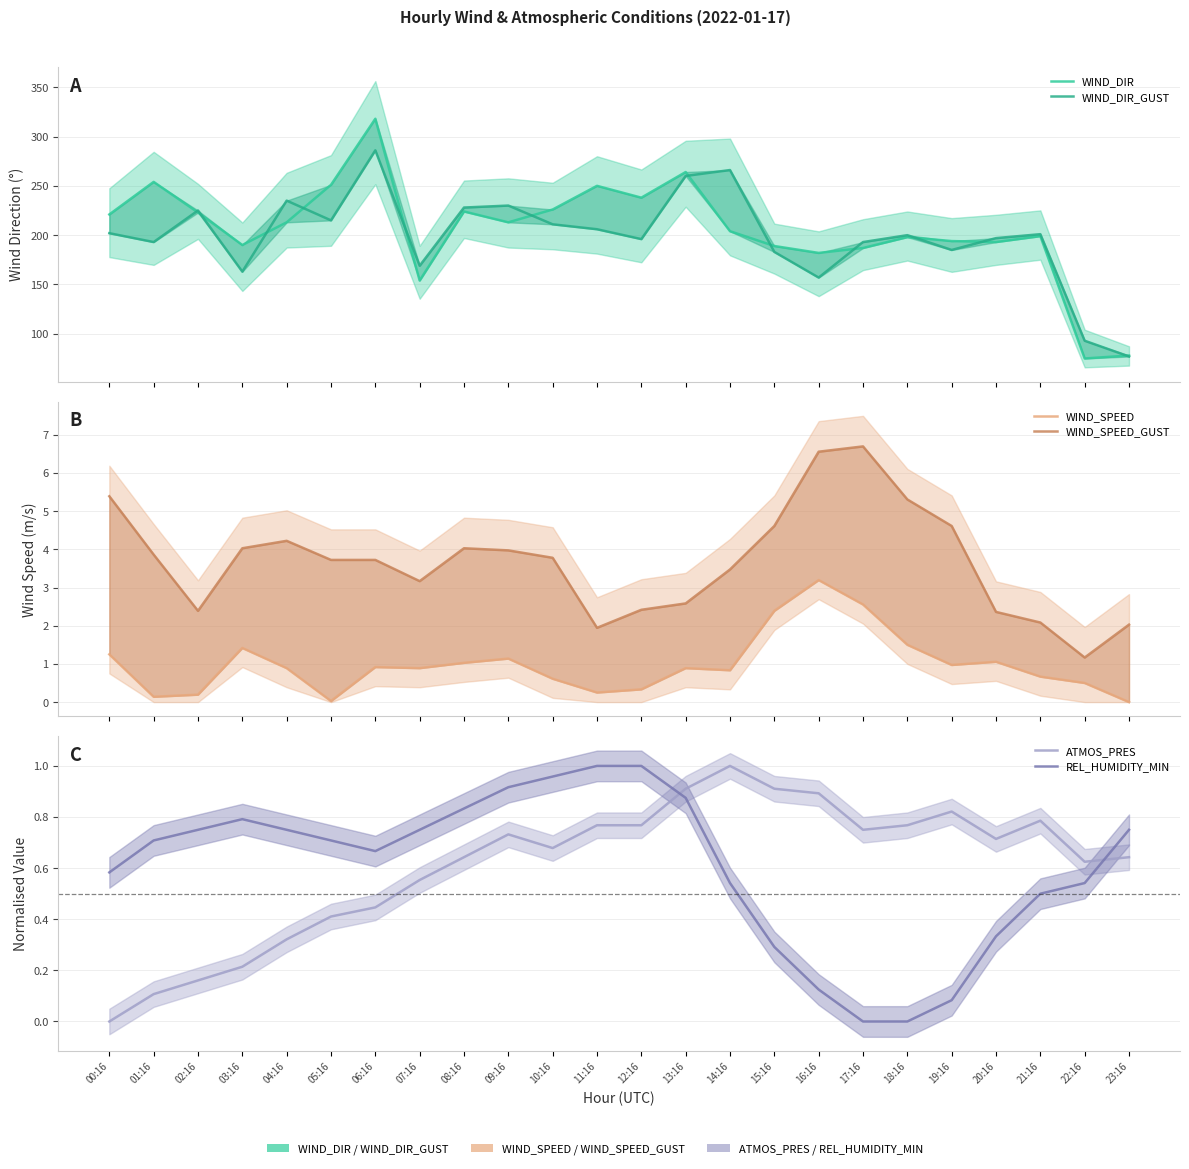

What is the sum of all WIND_SPEED_GUST values?

88.1